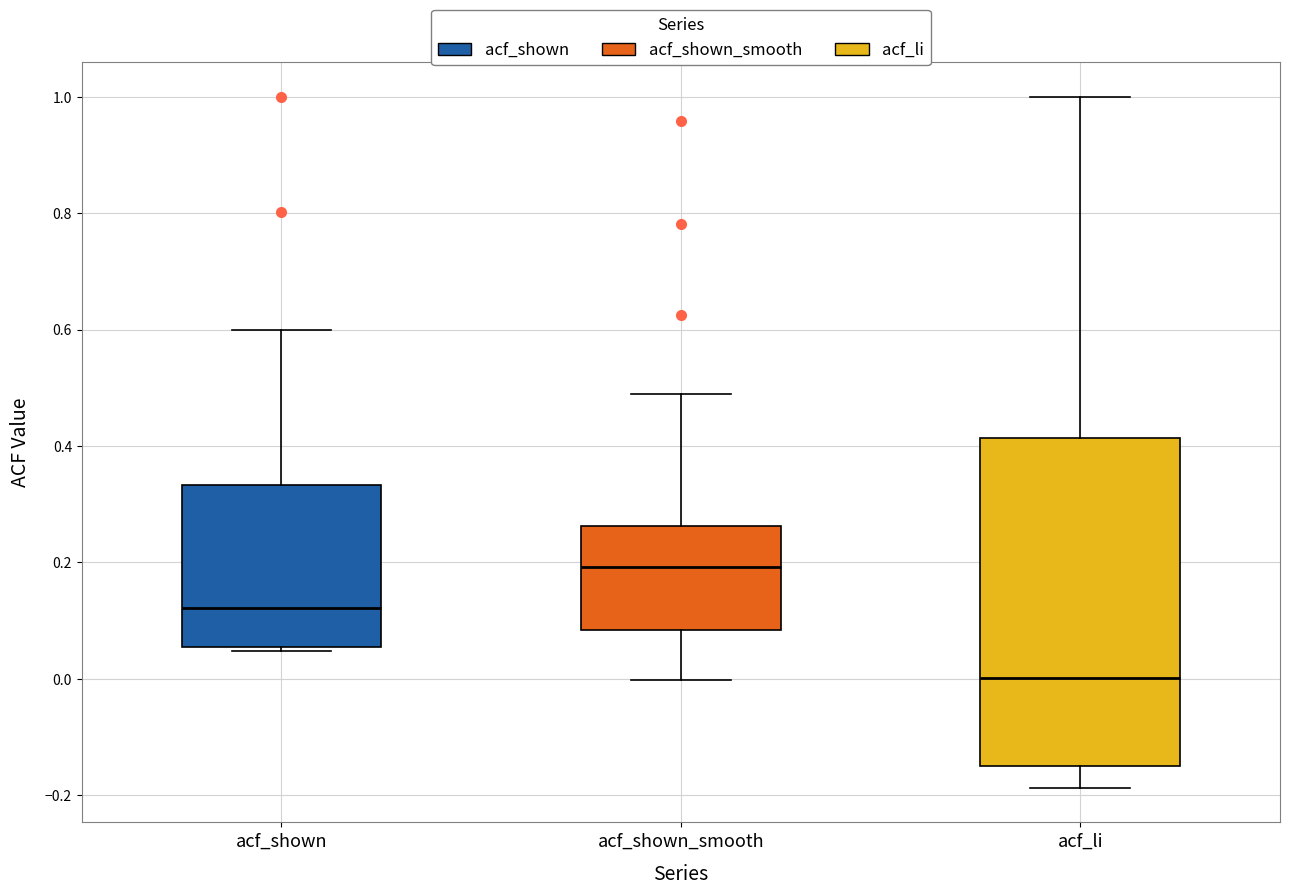

Which box has the highest median line?

acf_shown_smooth